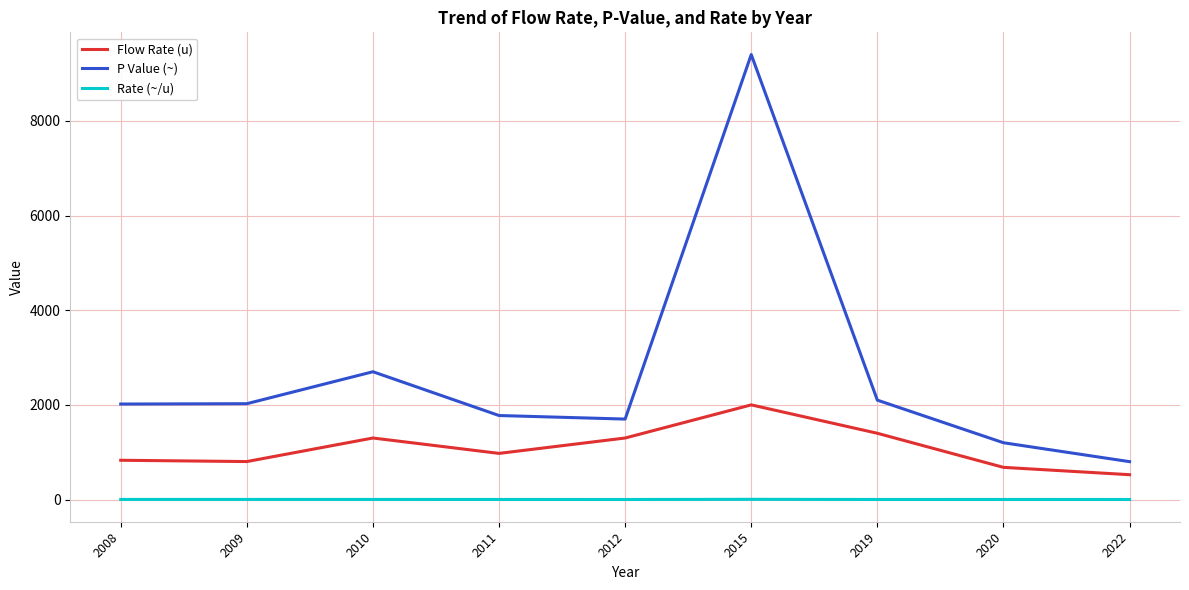

Rank the series by their average value, from highest to lowest.

P Value (~), Flow Rate (u), Rate (~/u)